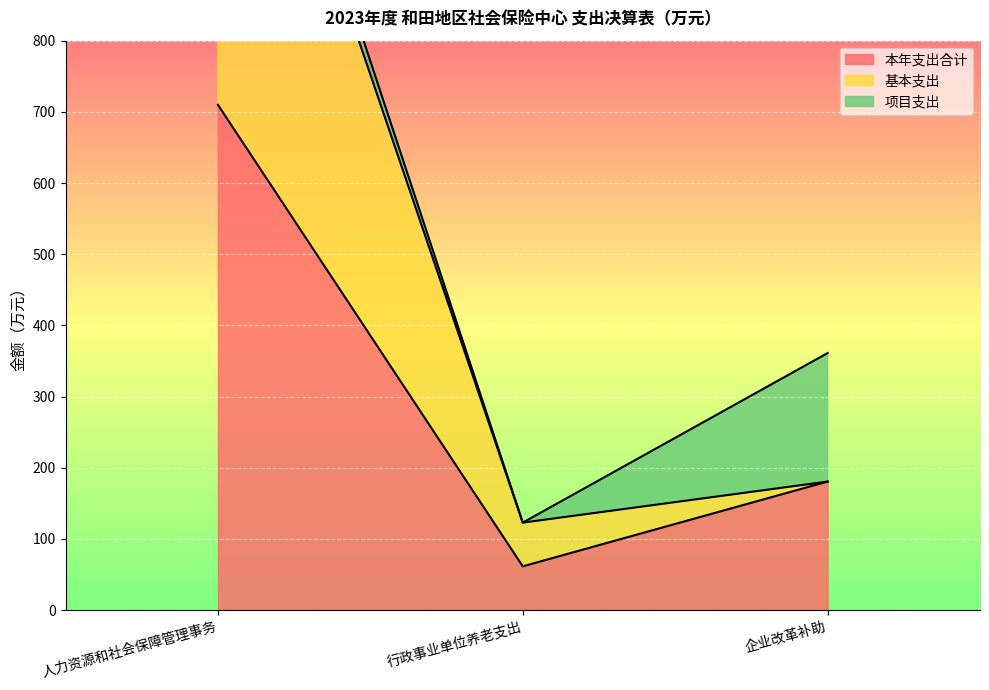

True or false: 本年支出合计 has a value of 180.5 at 企业改革补助.

True